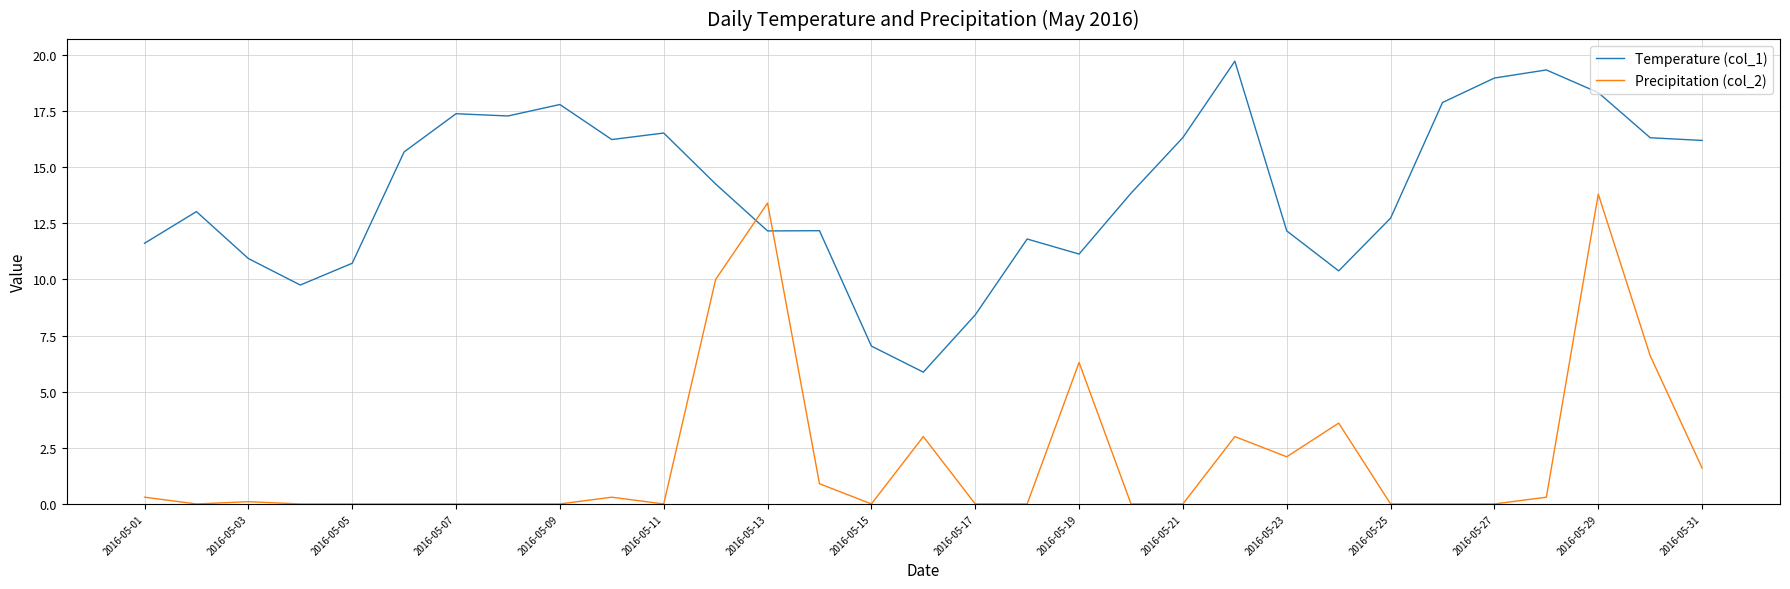

What is the maximum value for Temperature (col_1)?

19.7